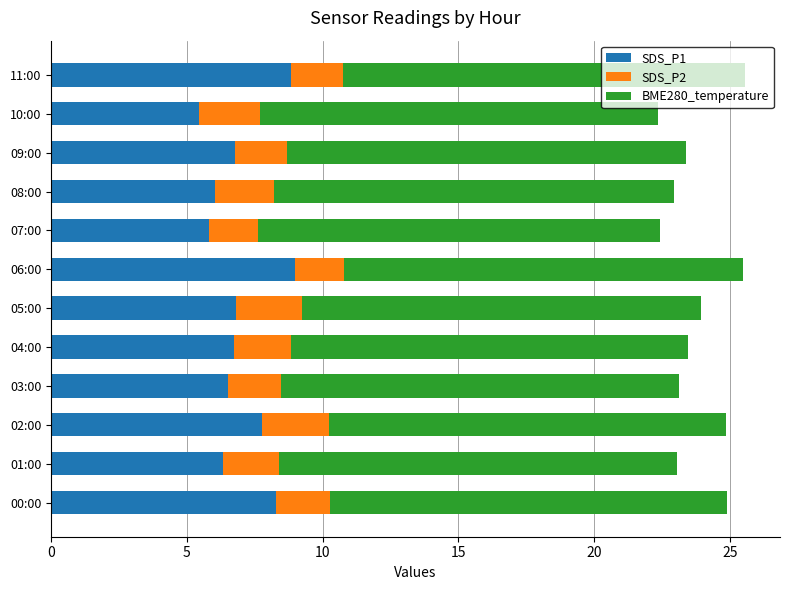

What is the maximum value for SDS_P1?

9.0